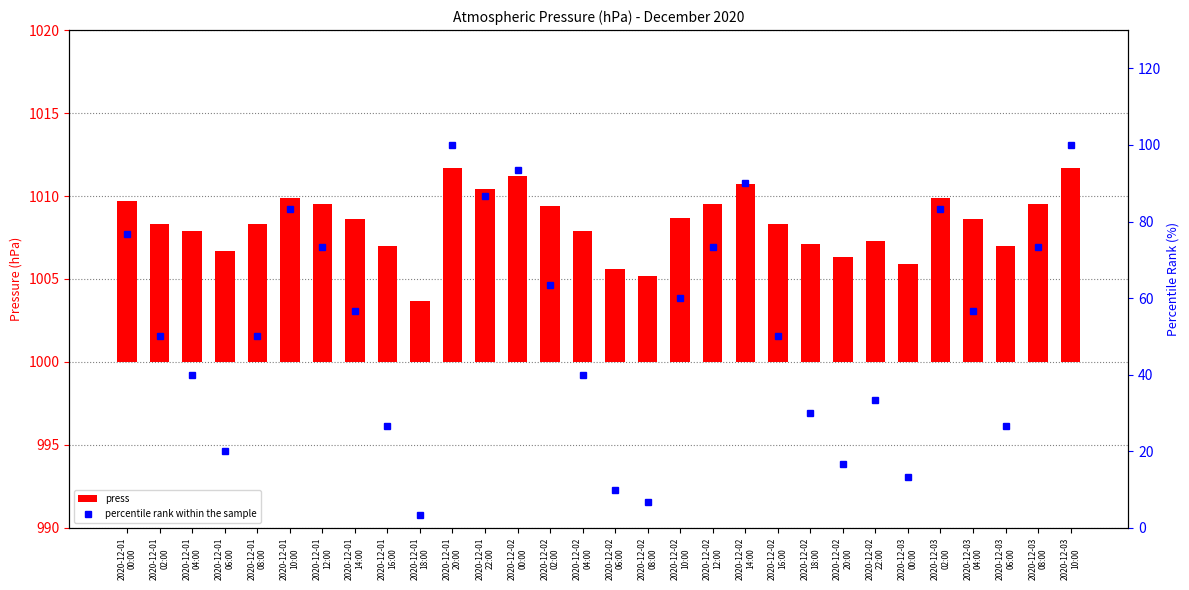

What position from the left is 2020-12-01
08:00?

5